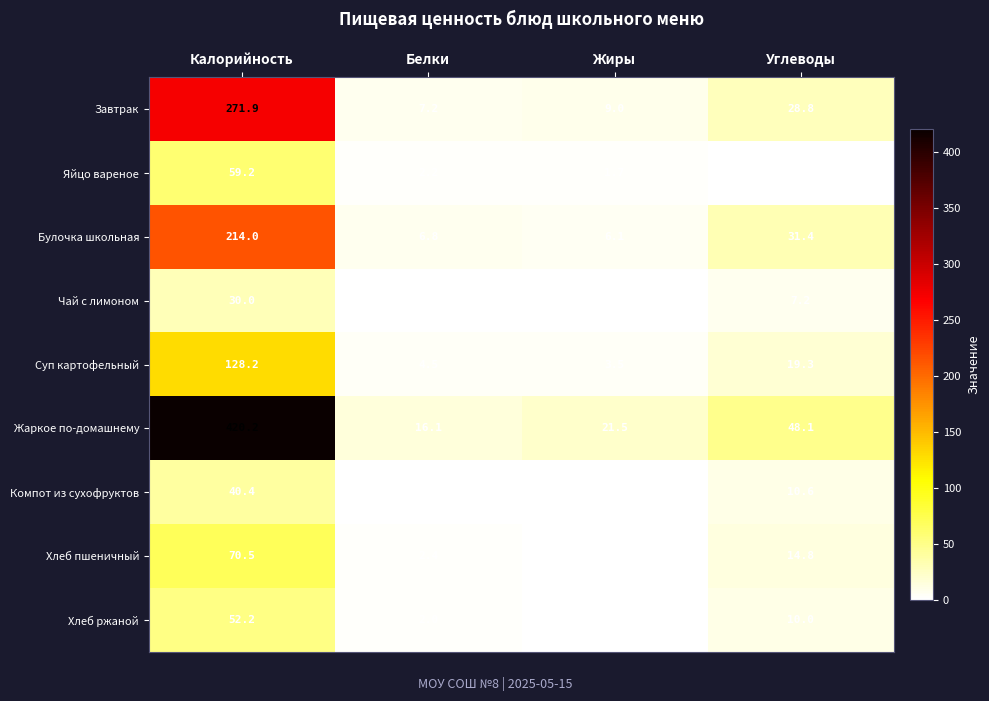

At Белки, list the series in order from smallest to largest.

Компот из сухофруктов, Чай с лимоном, Хлеб ржаной, Яйцо вареное, Хлеб пшеничный, Суп картофельный, Булочка школьная, Завтрак, Жаркое по-домашнему